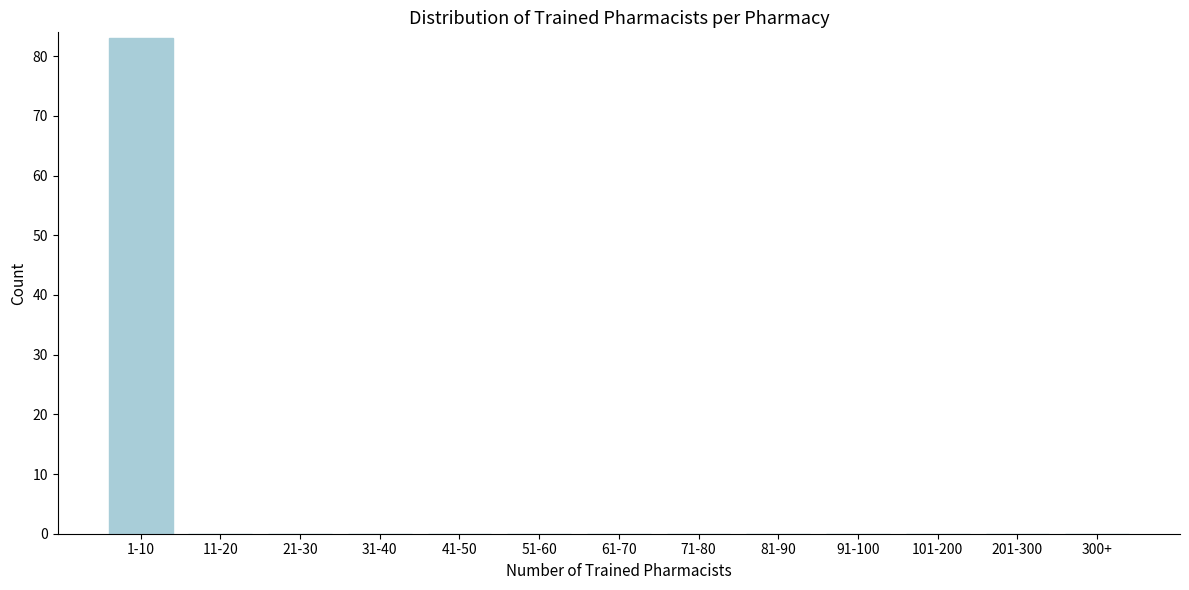

Reading left to right, list all the values displayed in this chart.

1-10=83	11-20=0	21-30=0	31-40=0	41-50=0	51-60=0	61-70=0	71-80=0	81-90=0	91-100=0	101-200=0	201-300=0	300+=0